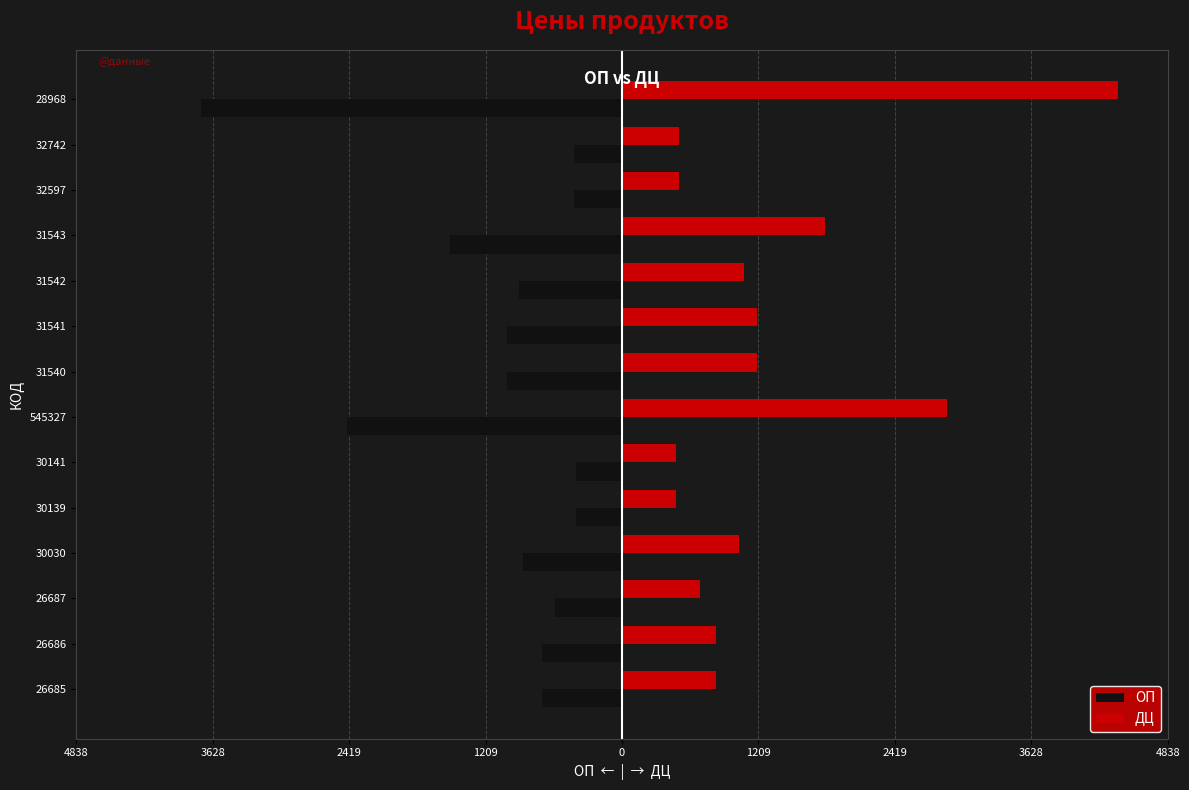

What are all the series names shown in the legend?

ОП, ДЦ